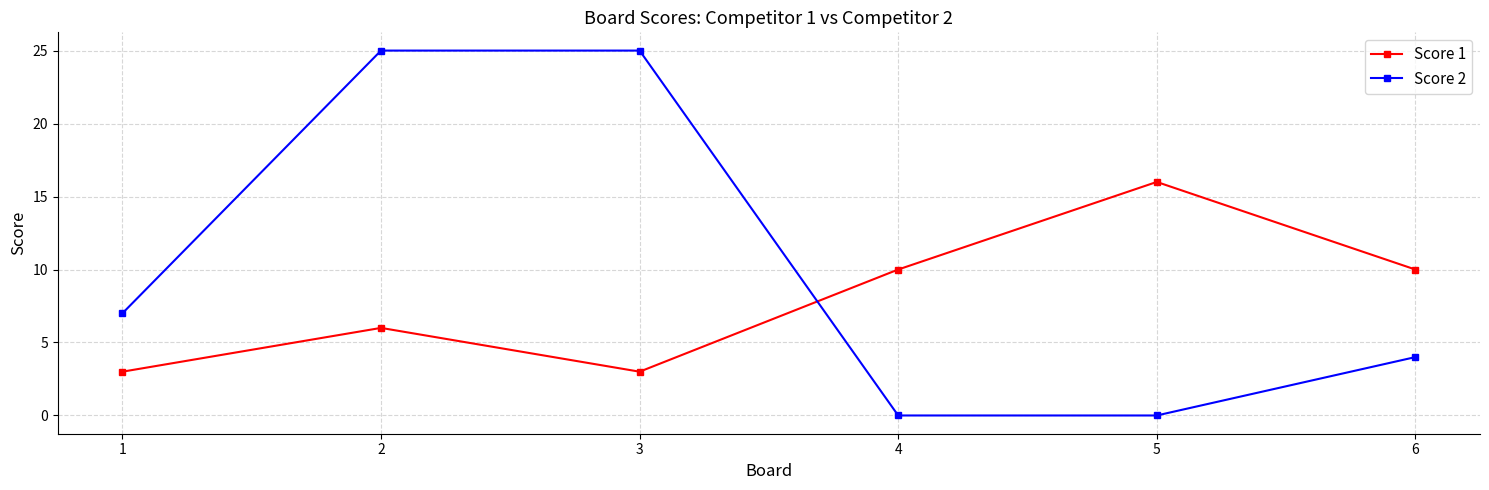

At which label does Score 1 reach its peak?

5